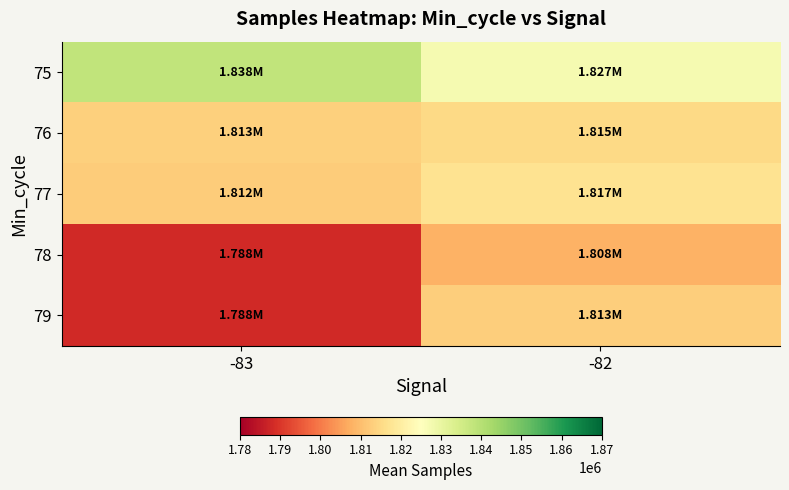

What is the spread (max minus min) of values at -83?

50328.3